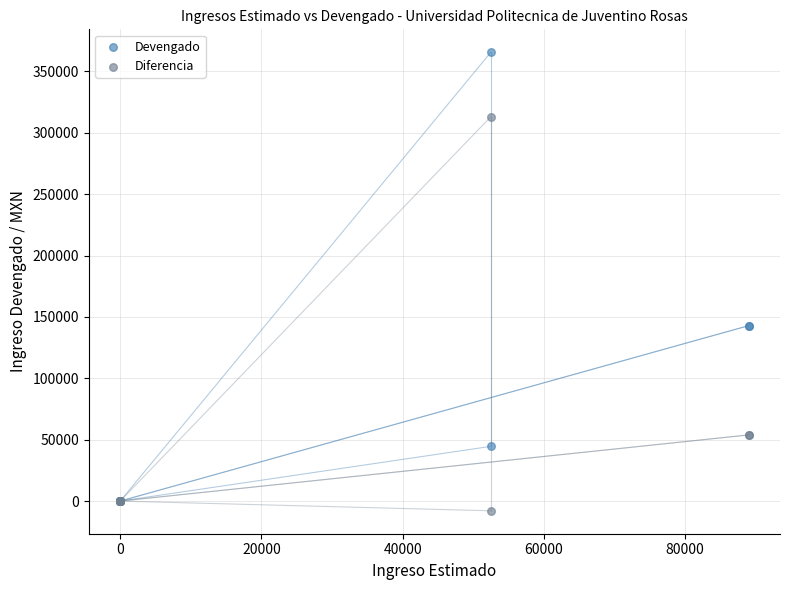

Which series has the largest Y range (max minus min)?

Devengado